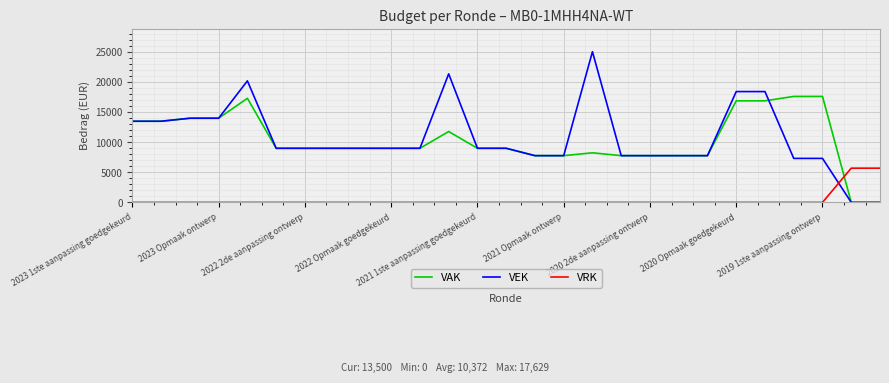

Which series has the widest spread of values?

VEK